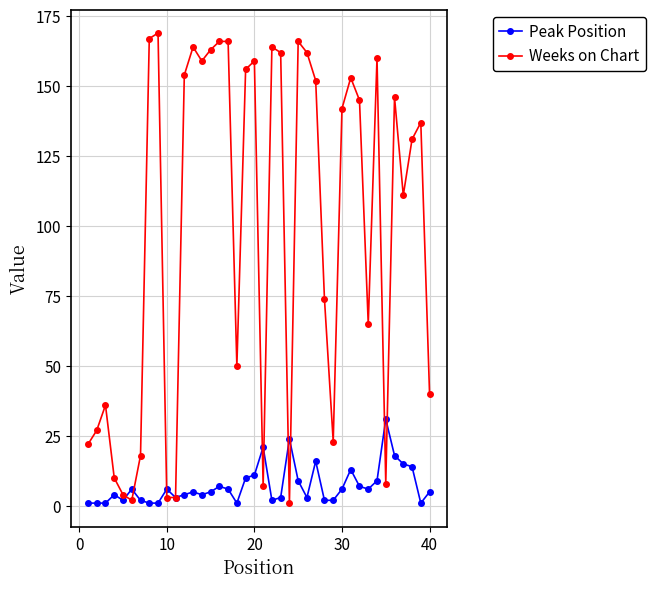

At how many categories does at least one series exceed 72?

24